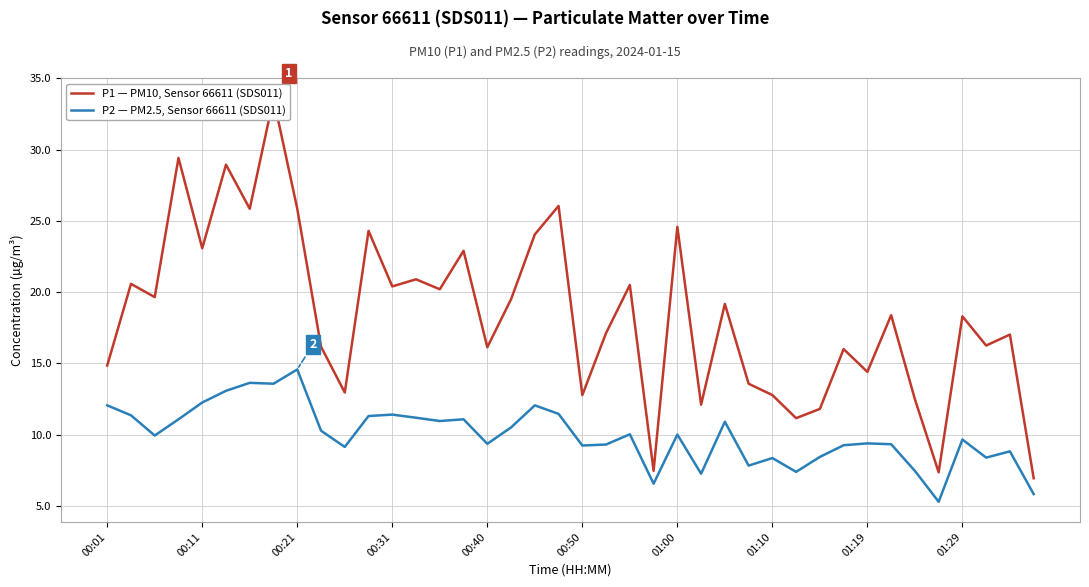

What are all the series names shown in the legend?

P1 — PM10, Sensor 66611 (SDS011), P2 — PM2.5, Sensor 66611 (SDS011)